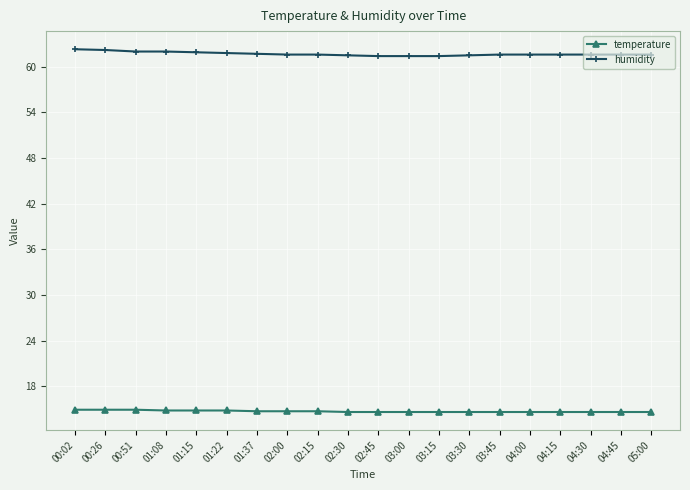

Rank the series by their maximum value, from lowest to highest.

temperature, humidity